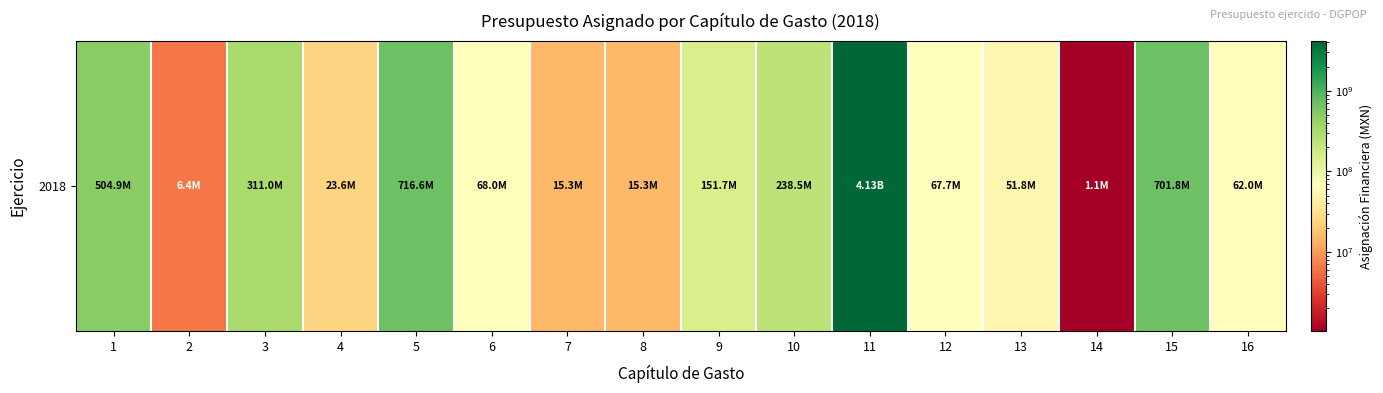

Which has a higher value, 4 or 8?

4